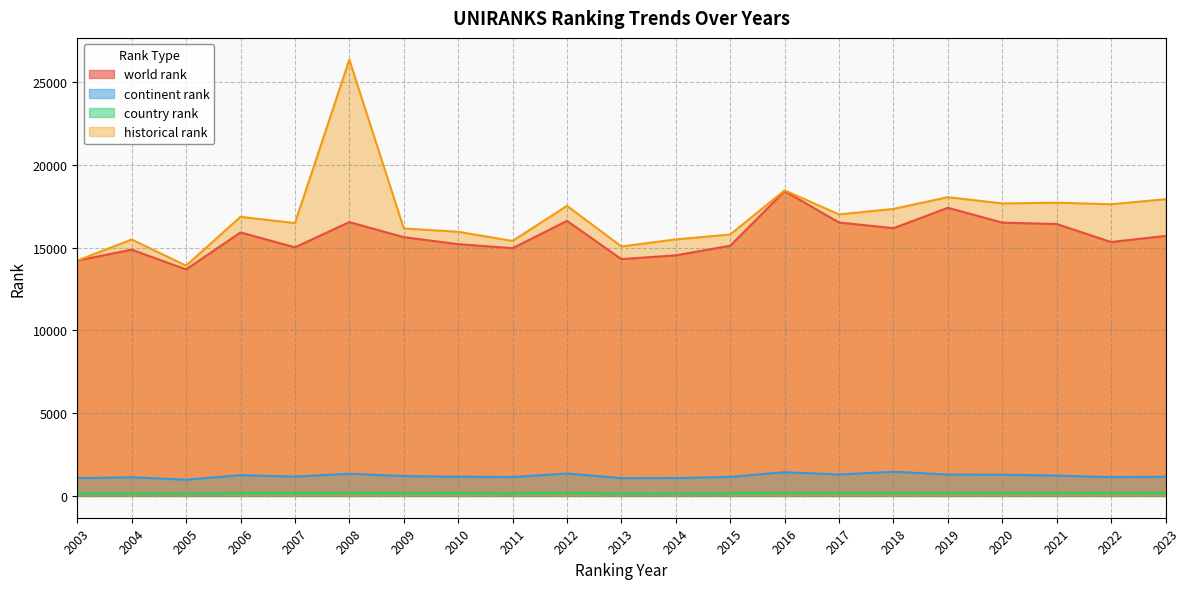

True or false: historical rank and world rank cross at least once.

False